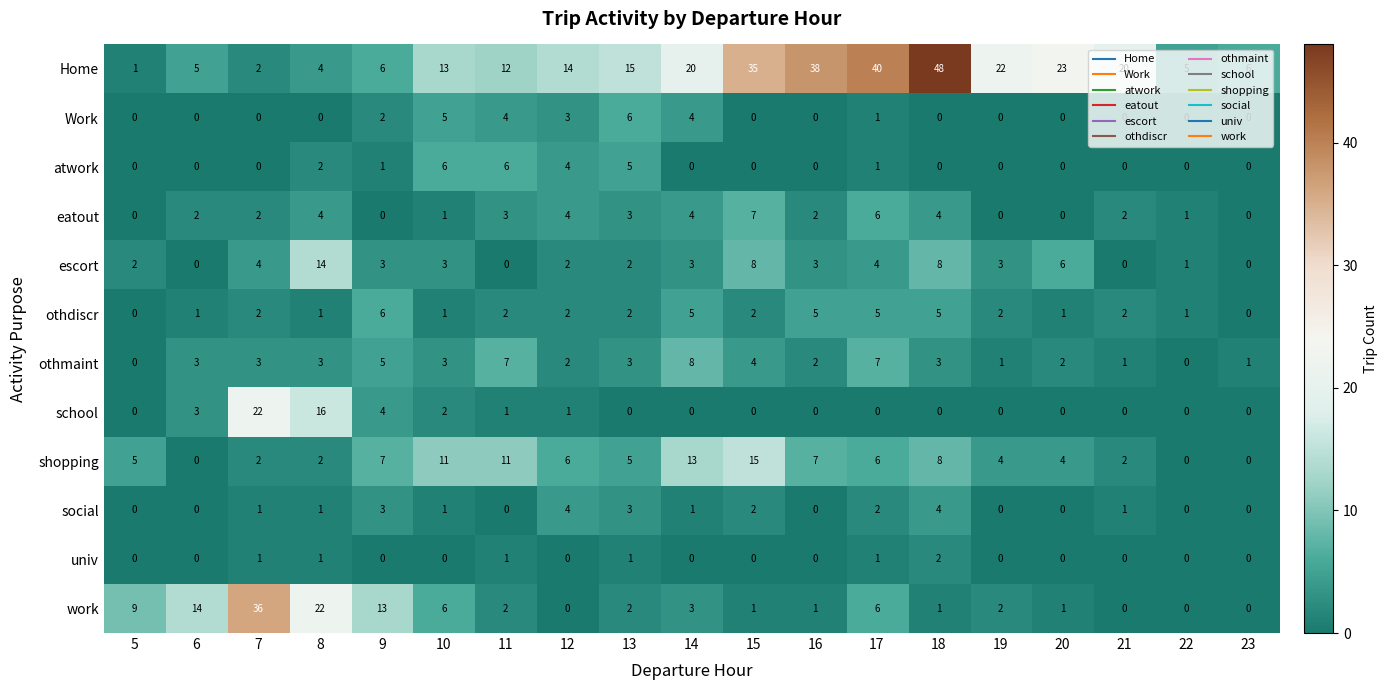

What is the difference between the highest and lowest values at 11?

12